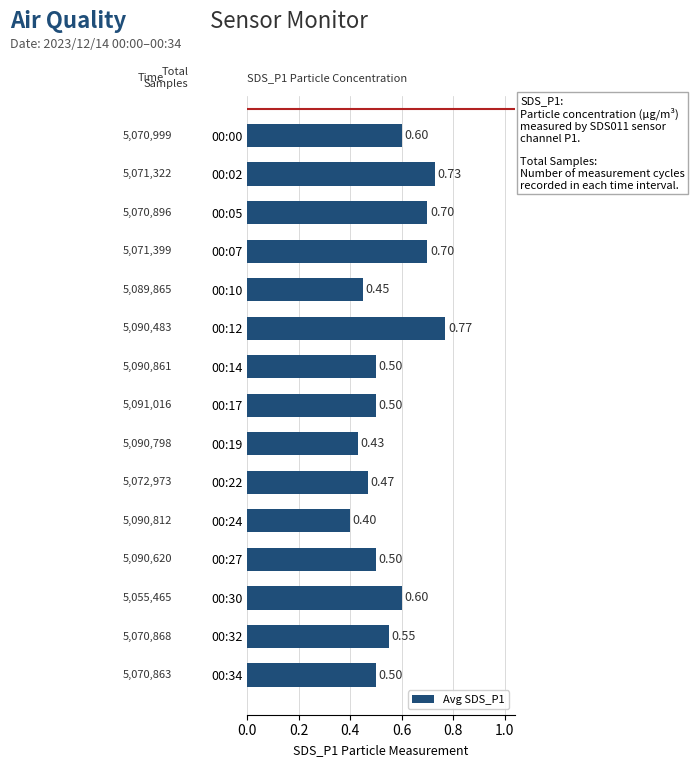

What is the change in value from 00:19 to 00:27?

+0.1